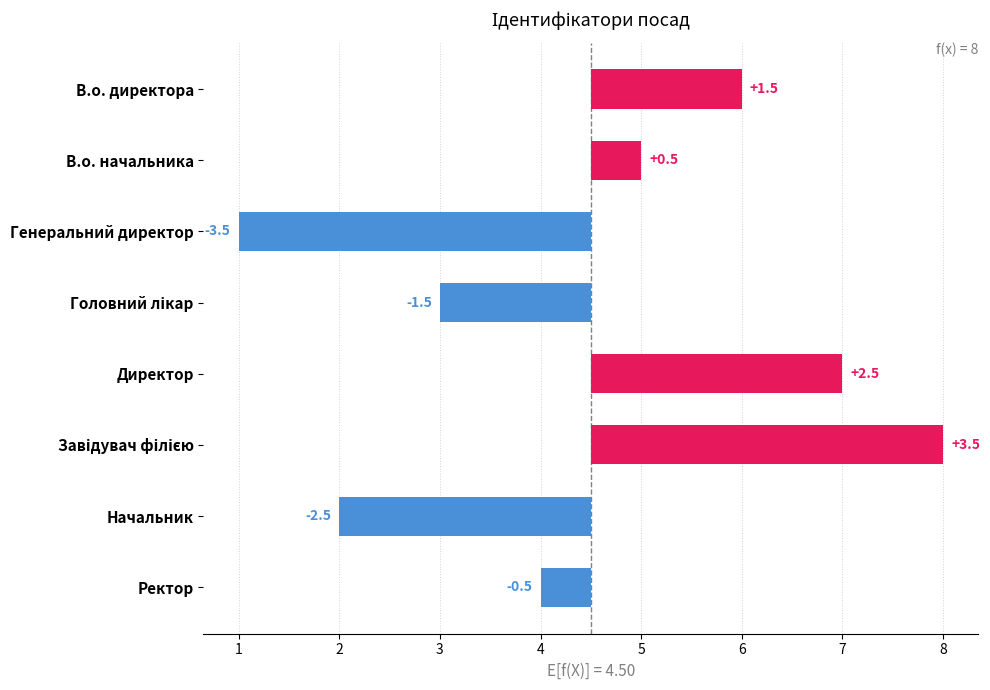

What is the minimum value shown in the chart?

-3.5